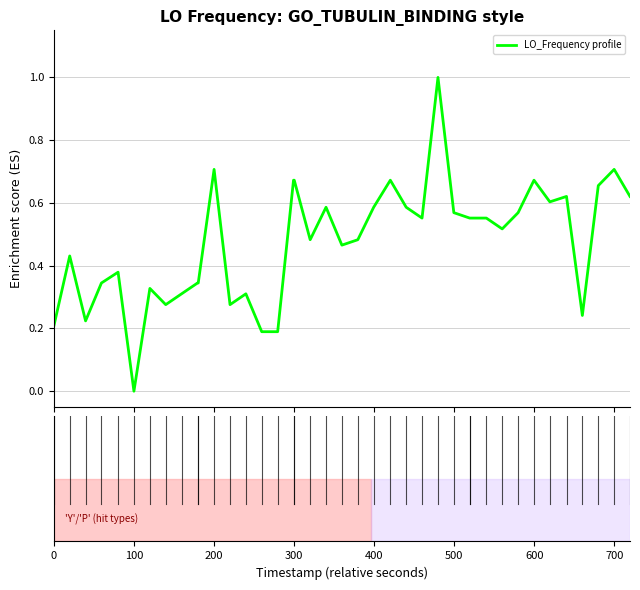

What is the greatest value displayed?

1.0